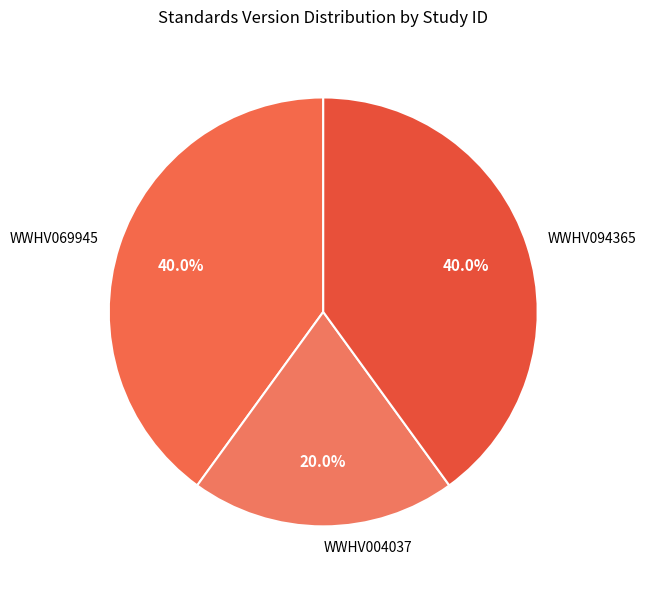

To the nearest percent, what is the difference between the largest and smallest slice percentages?

20%